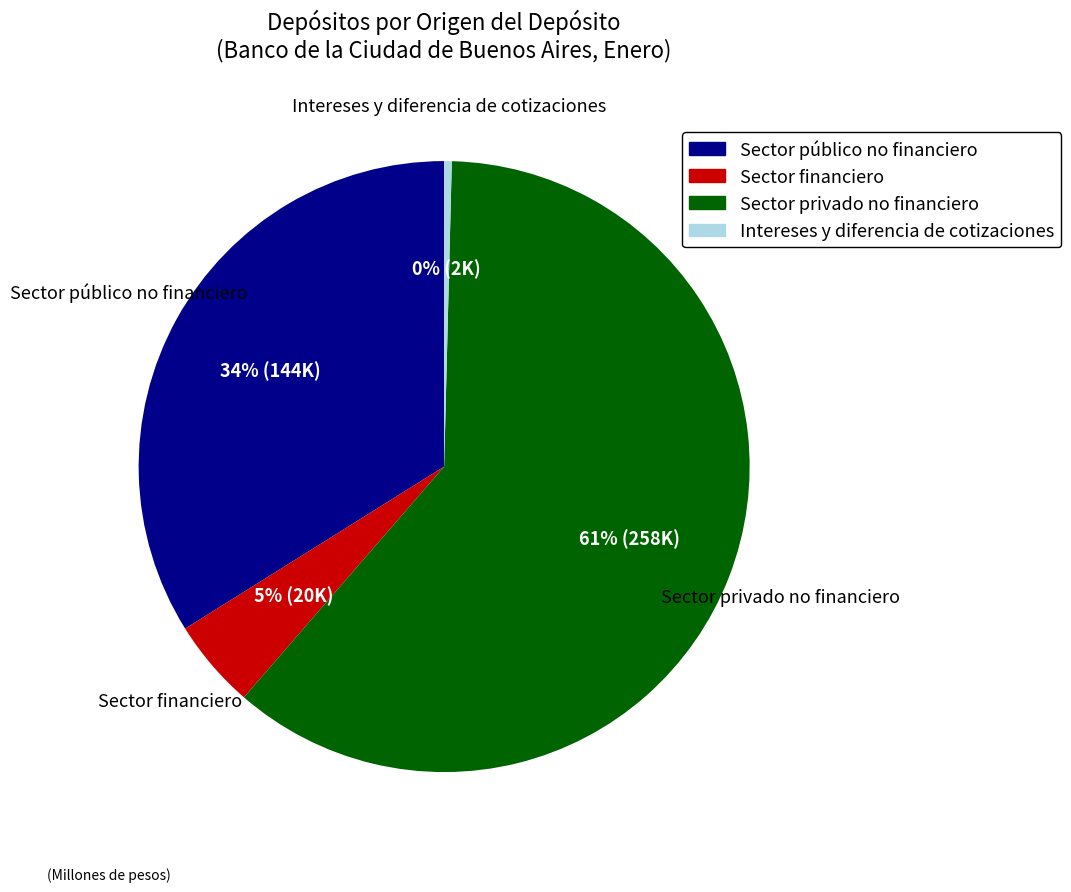

Is it true that Sector privado no financiero is 61% of the pie?

True